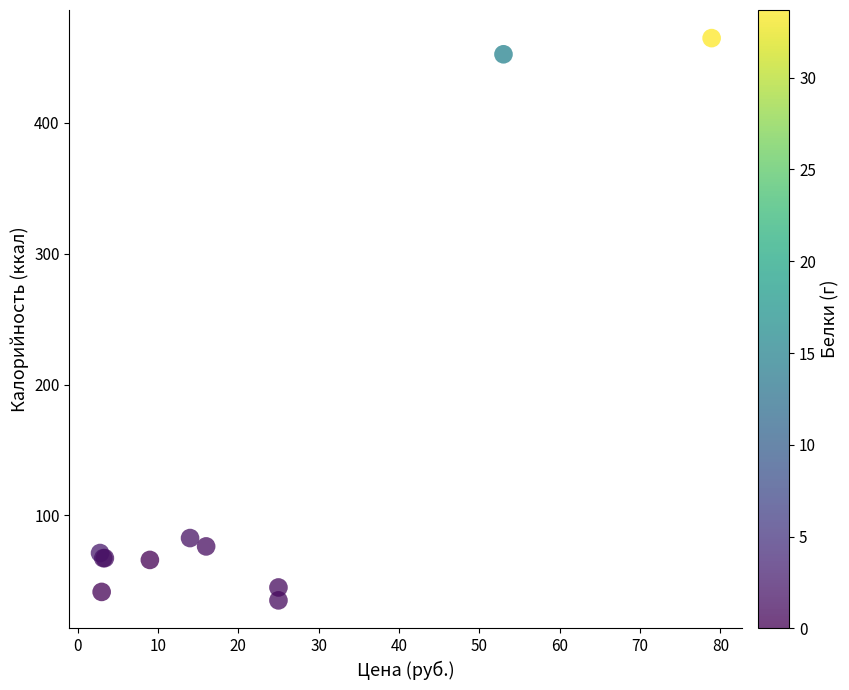

What Y value in the scatter plot is closest to 249?

82.6